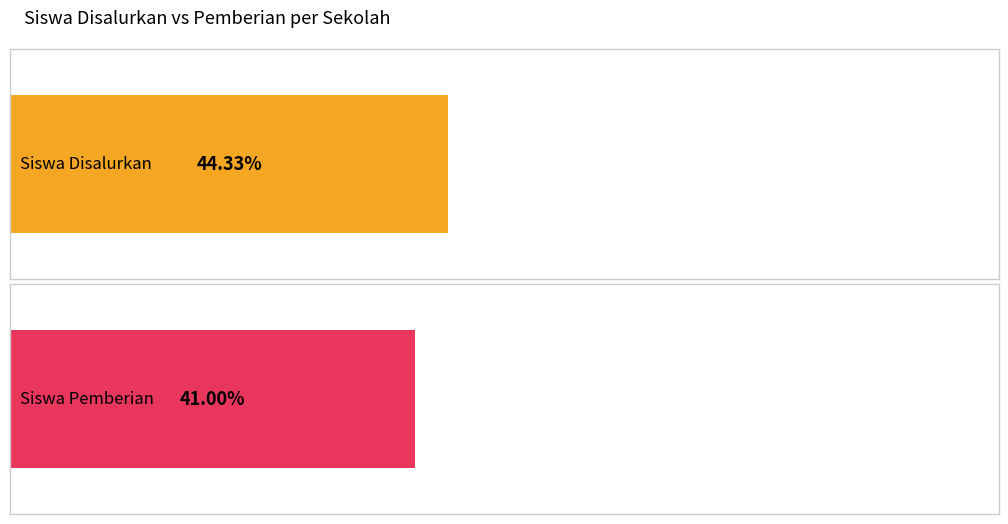

Rank the series at SD INPRES JAGEBOB 4 from highest to lowest value.

Siswa Disalurkan, Siswa Pemberian